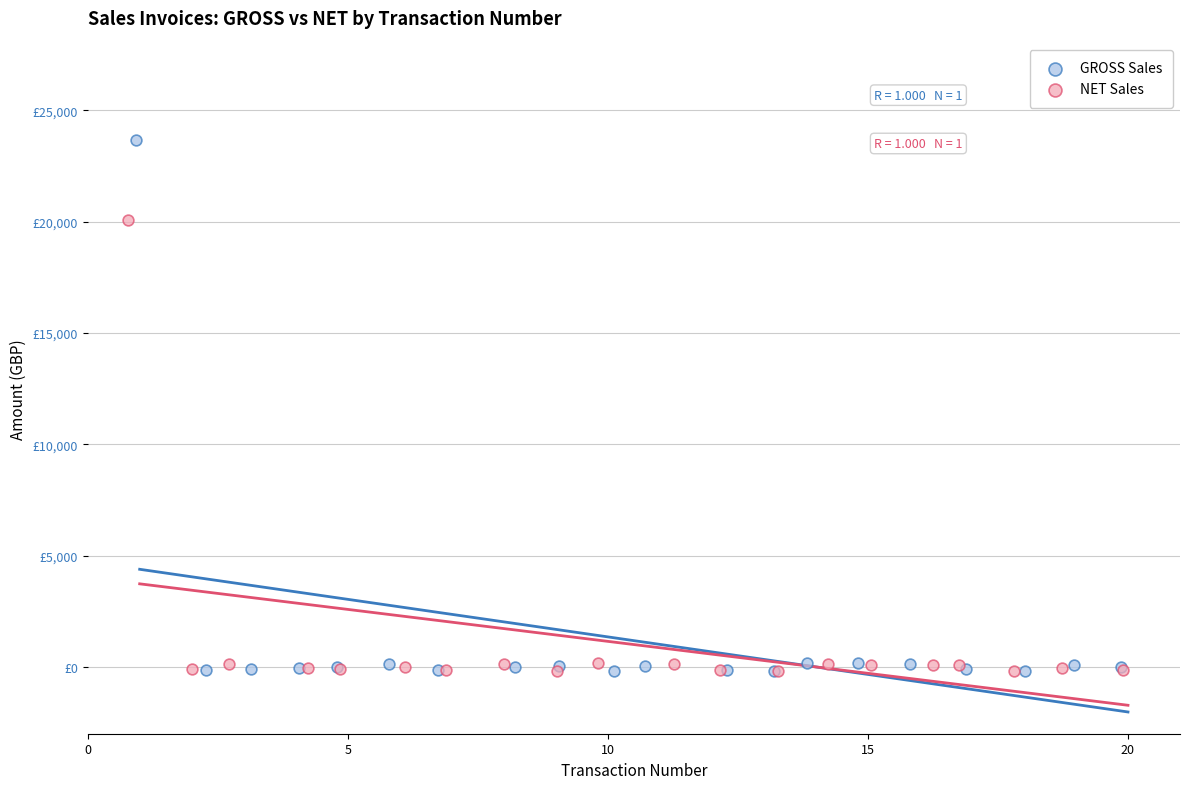

Which series contains the highest Y value?

GROSS Sales